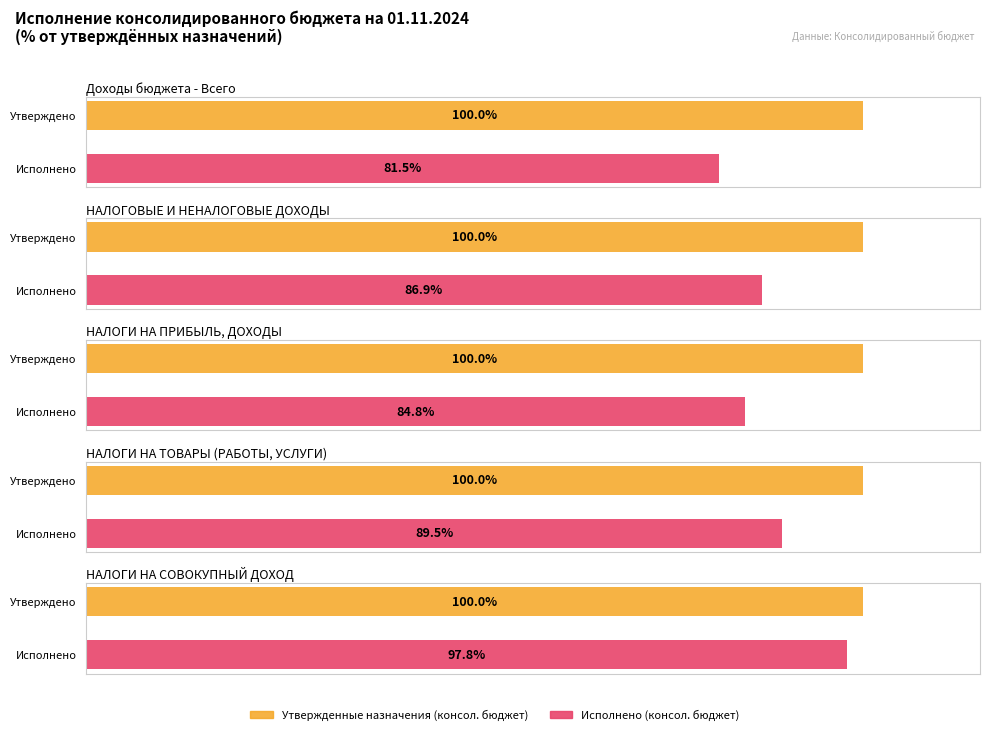

What is the label of the 1st bar from the right?

НАЛОГИ НА СОВОКУПНЫЙ ДОХОД